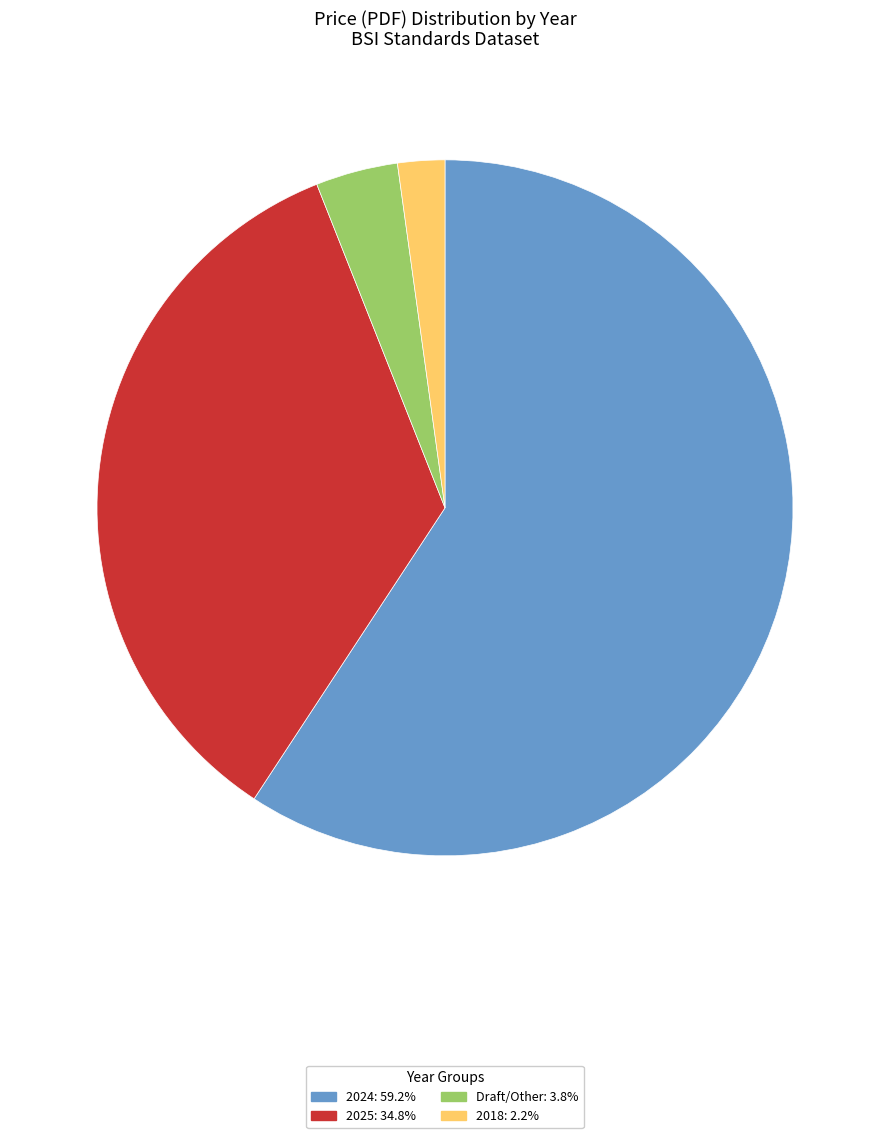

Is there a majority slice in this chart?

Yes